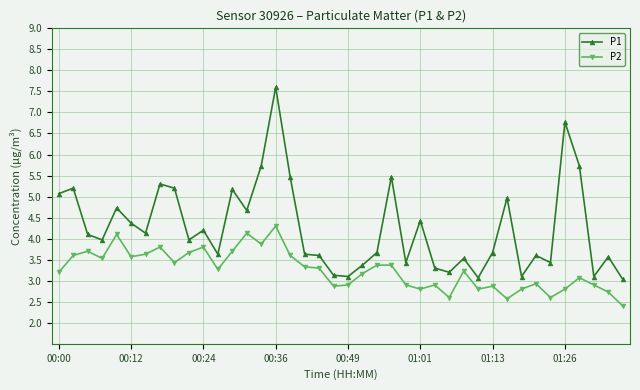

Which series has the widest spread of values?

P1